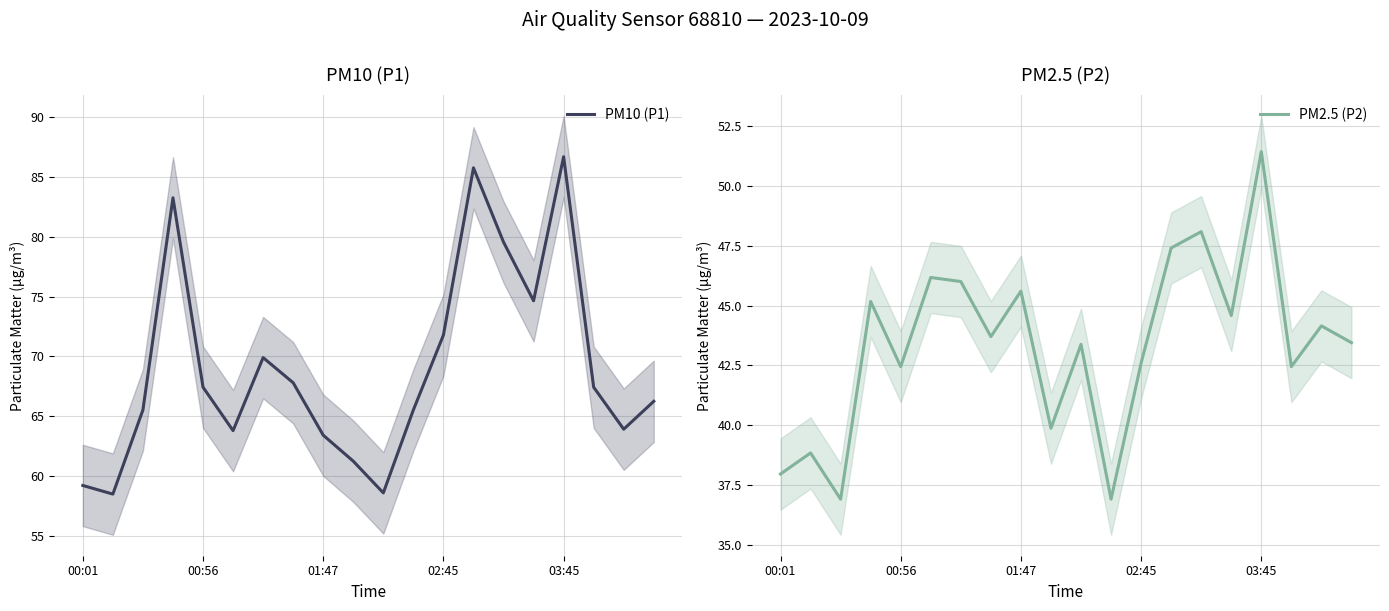

At 13, list the series in order from smallest to largest.

PM2.5 (P2), PM10 (P1)